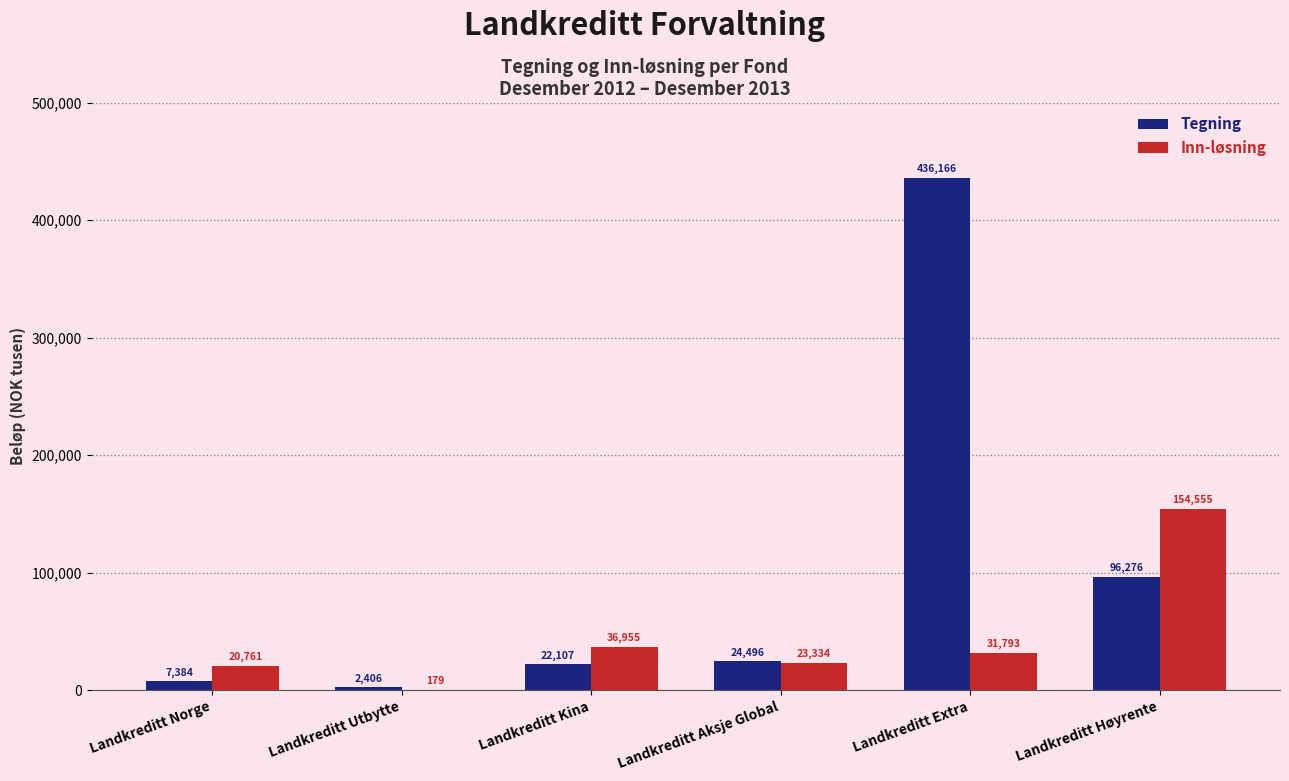

How many categories are shown in the chart?

6